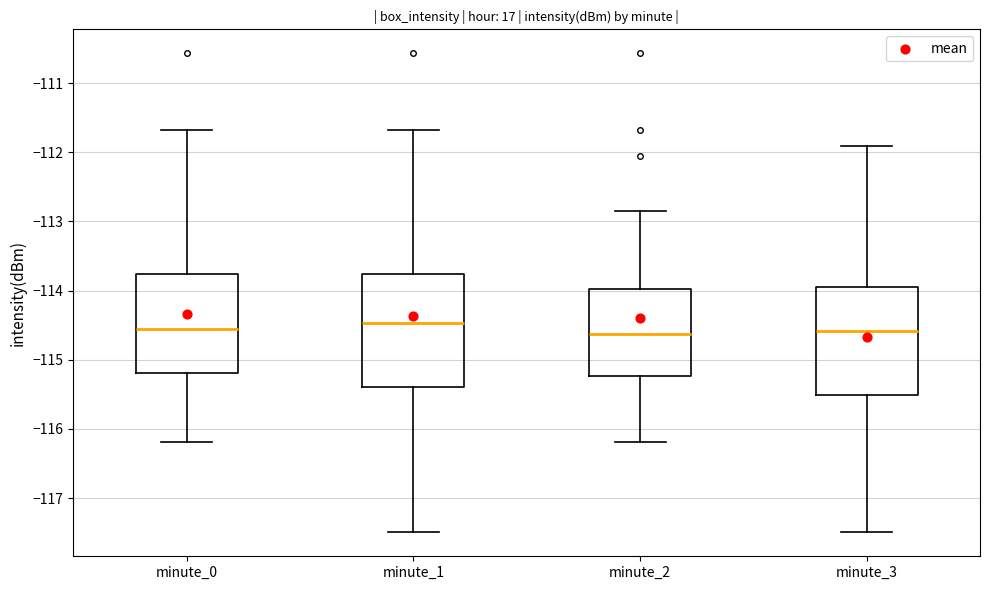

Reading left to right, transcribe this box plot: for each box, give where its median line is, the range the box spans, and where its two whiskers end, as read against the y-axis. The values are not printed on the chart, so give them approximately, as read against the axis.

minute_0: median -114.6, box -115.2 to -113.8, whiskers -116.2 to -111.7
minute_1: median -114.5, box -115.4 to -113.8, whiskers -117.5 to -111.7
minute_2: median -114.6, box -115.2 to -114.0, whiskers -116.2 to -112.8
minute_3: median -114.6, box -115.5 to -114.0, whiskers -117.5 to -111.9